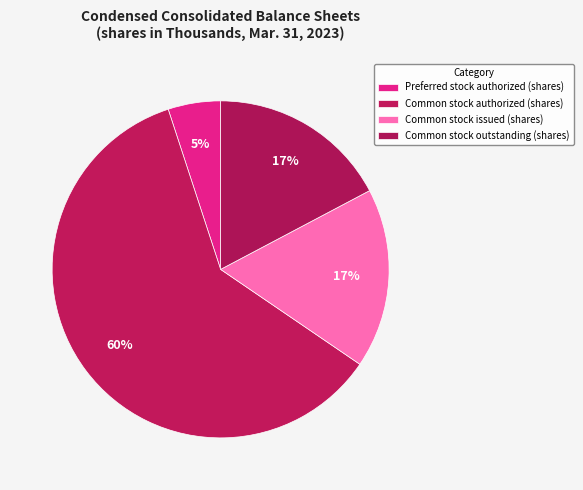

What is the majority slice?

Common stock authorized (shares)